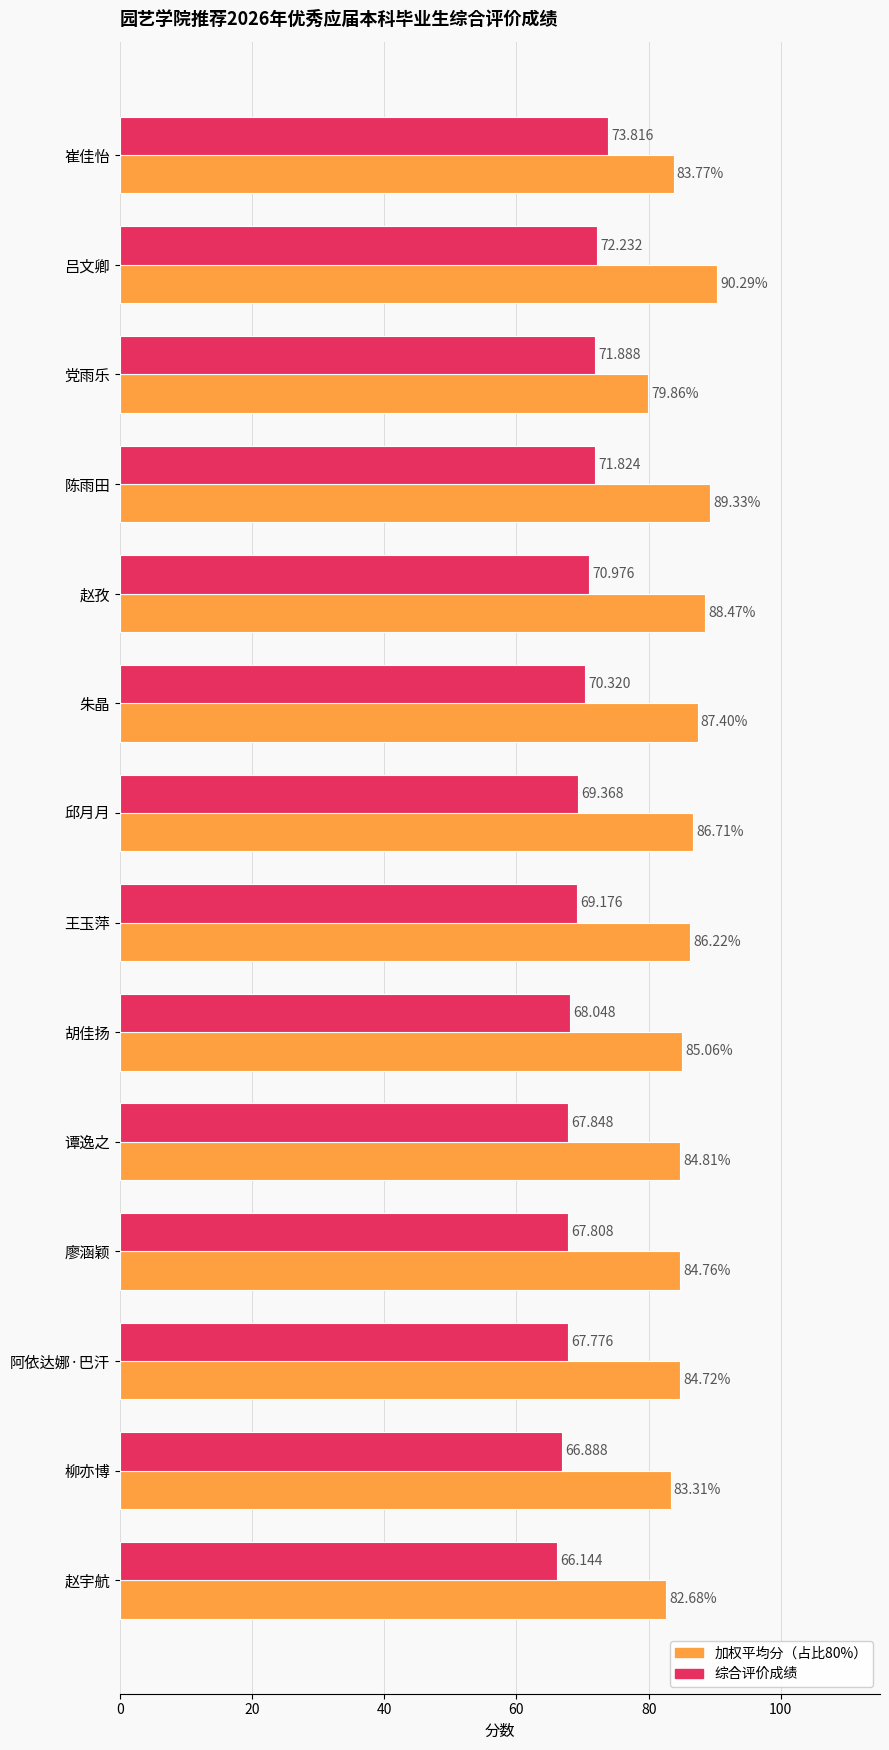

How many data points in 加权平均分（占比80%） are above 85?

7